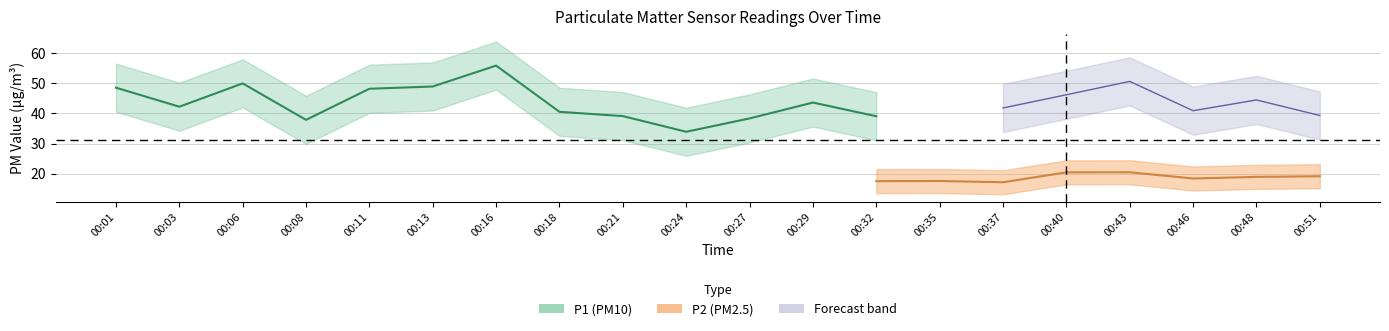

Read the P1 value at 00:18.

40.5